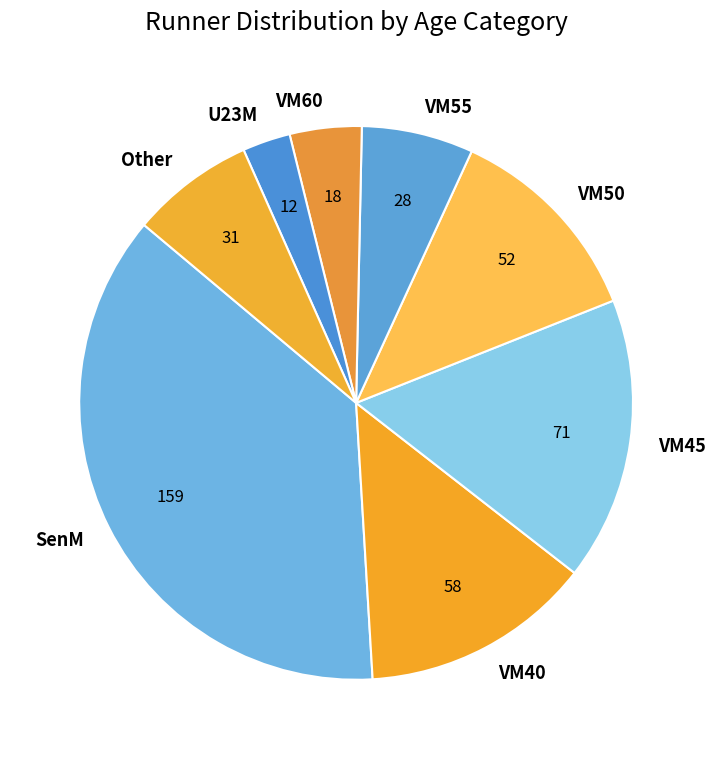

Is there a majority slice in this chart?

No